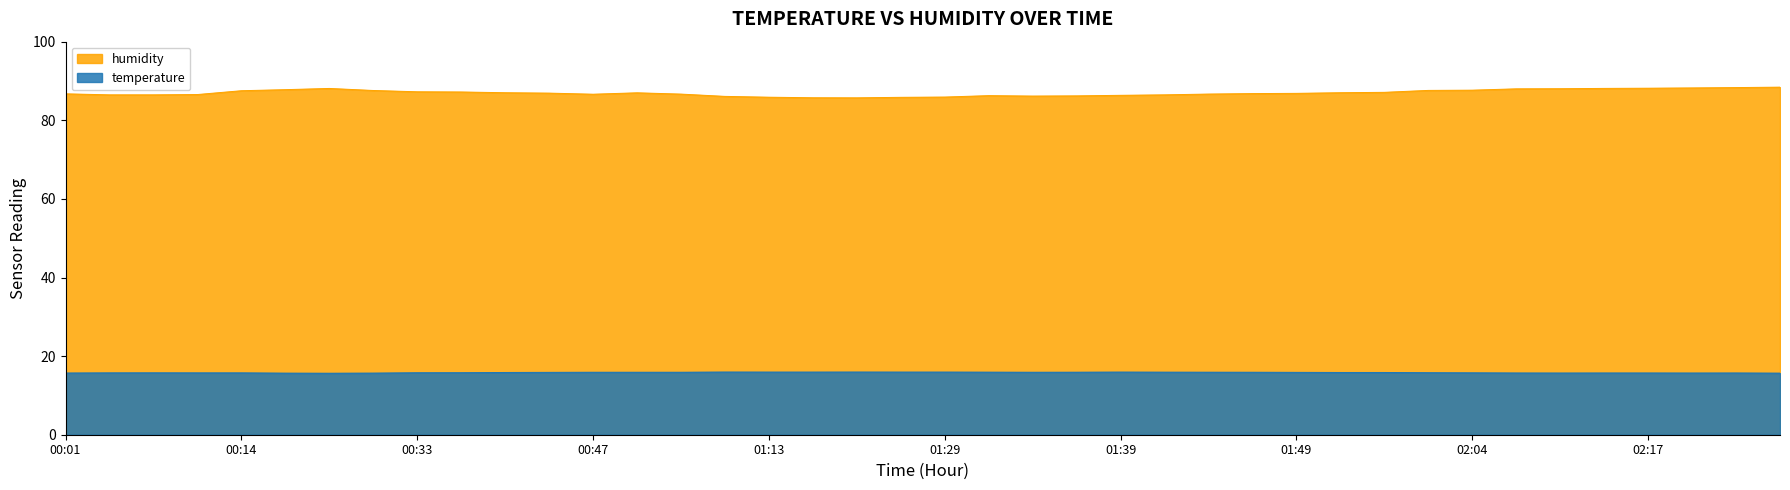

List the series in order of their peak value, highest first.

humidity, temperature